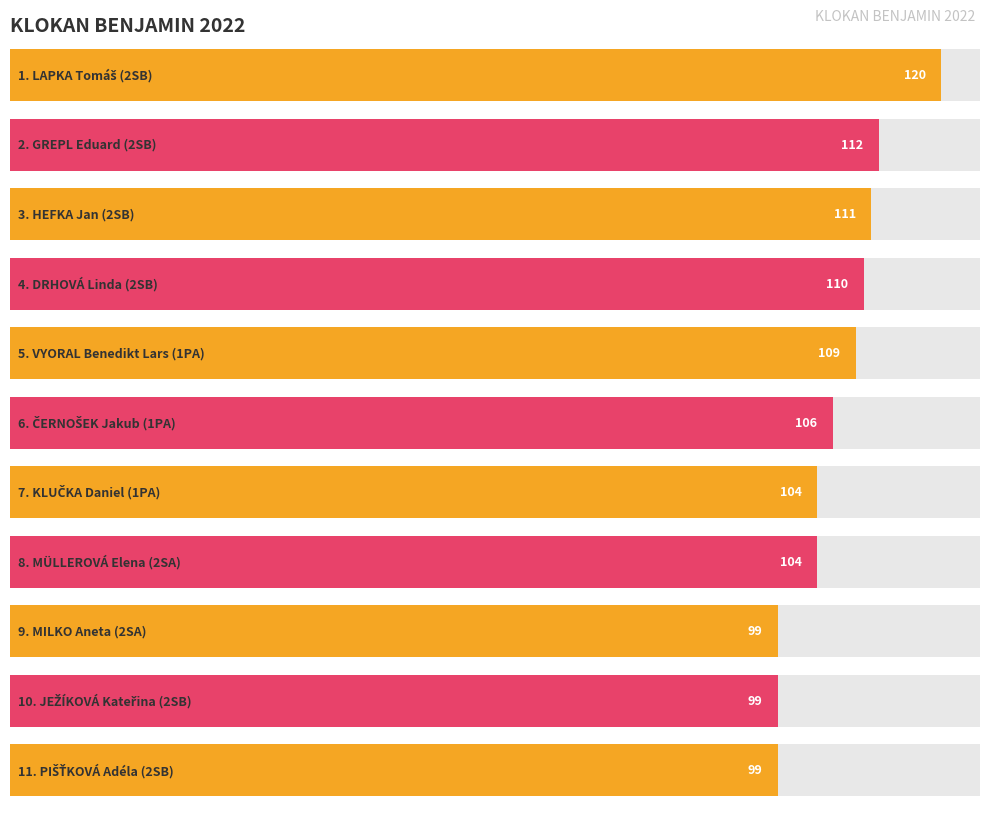

What is the maximum value shown in the chart?

120